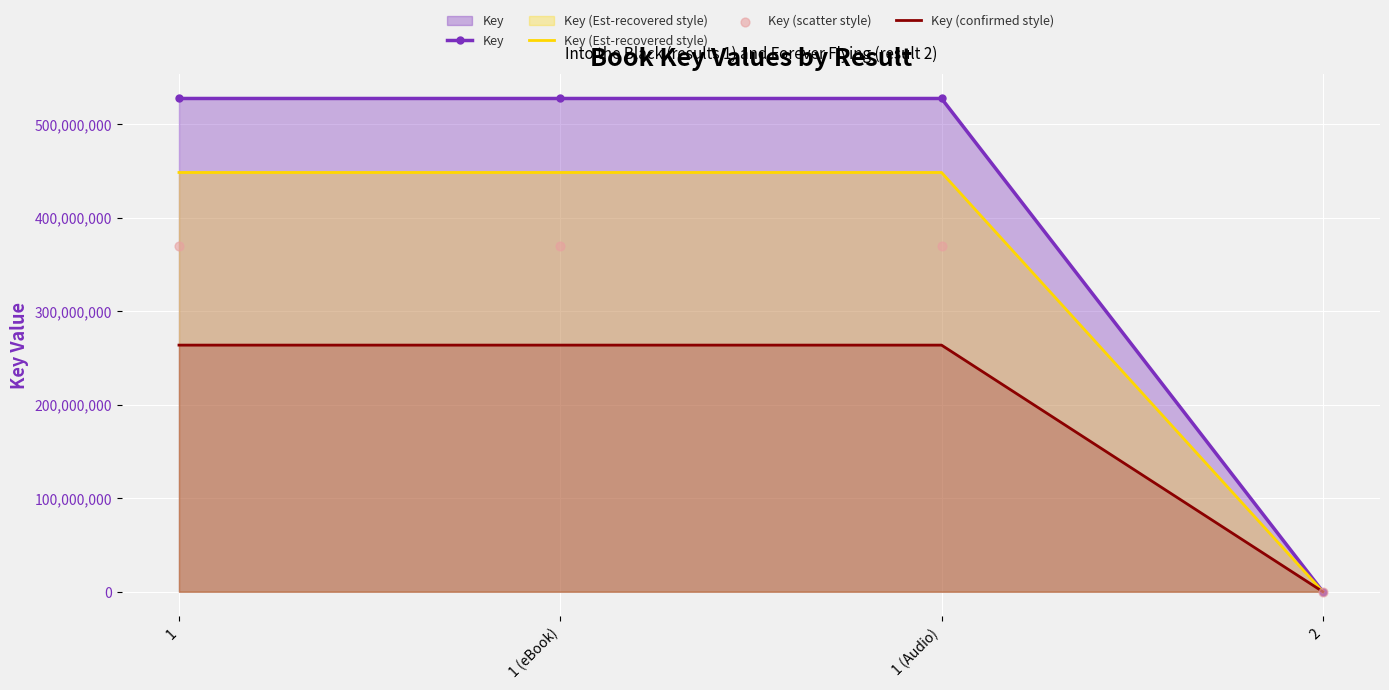

Is the value of Key (confirmed style) at 1 (eBook) greater than the value of Key (Est-recovered style) at 2?

Yes